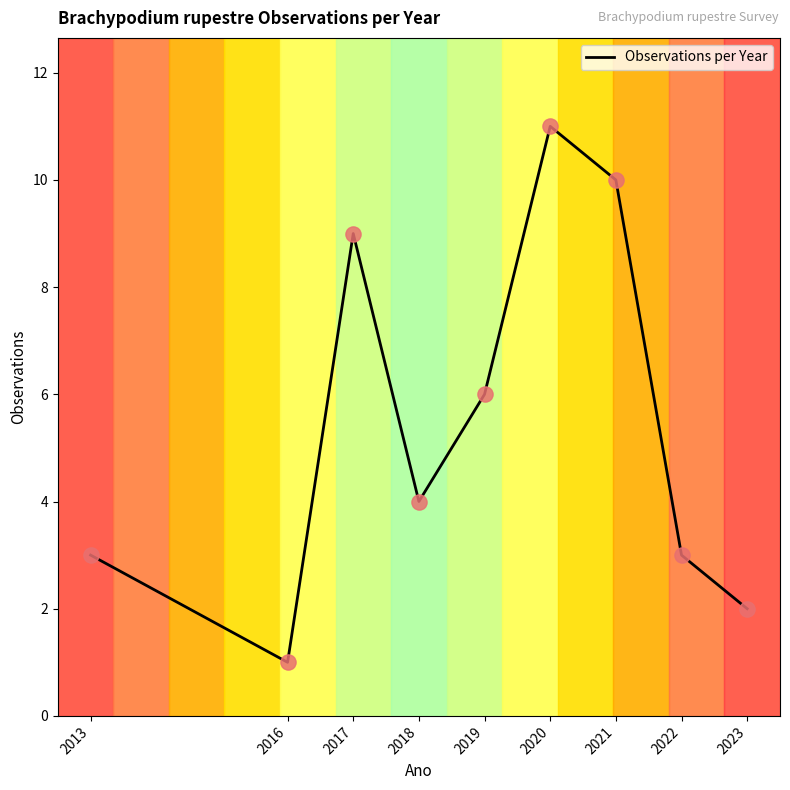

Approximately how many times larger is the value at 2017 compared to 2020?

0.8